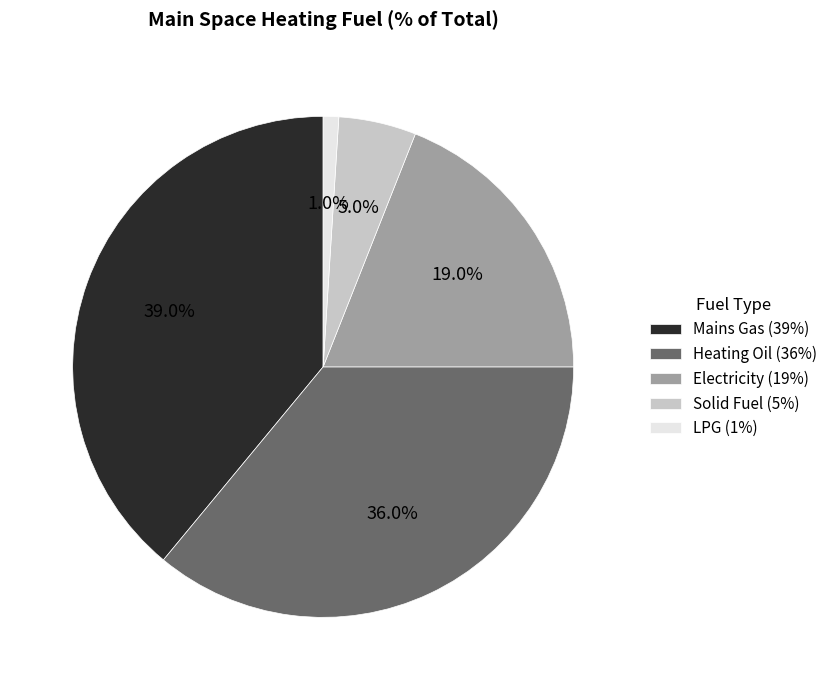

What is the ratio of the value at Heating Oil to the value at Solid Fuel?

7.2